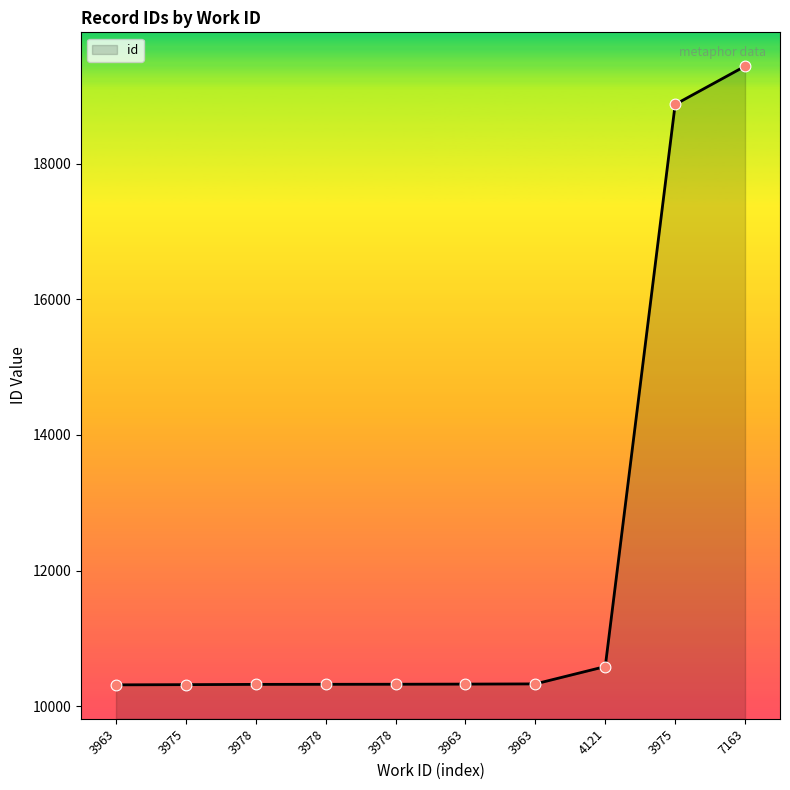

Is this an area chart (filled region under the line)?

Yes